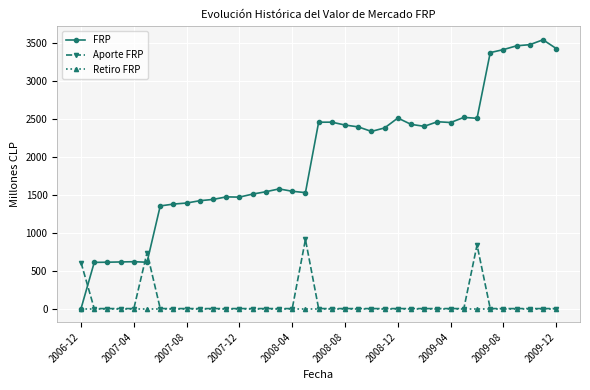

What is the maximum value for Aporte FRP?

909.1